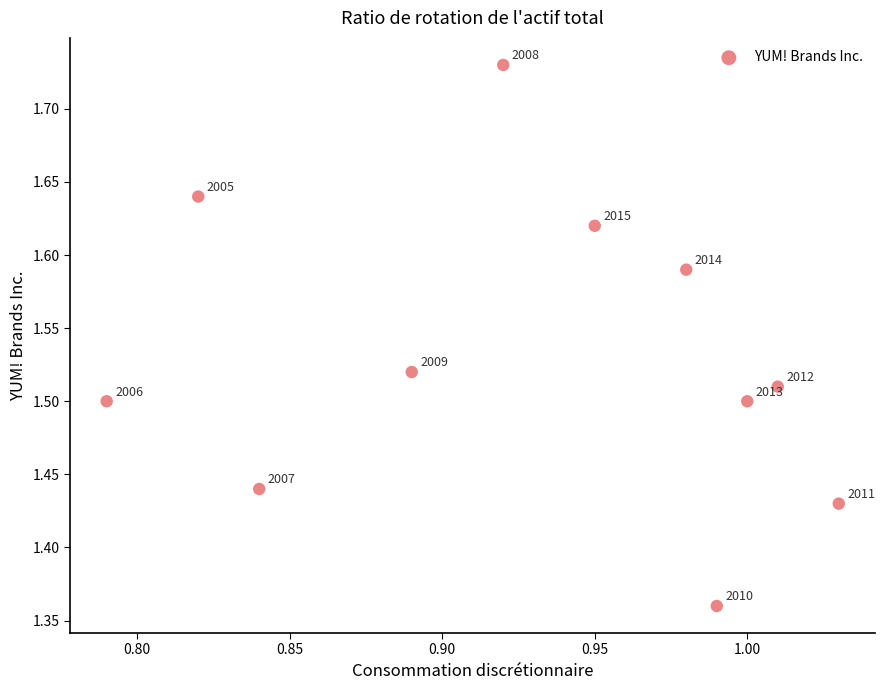

What is the range of Y values (max minus min)?

0.4